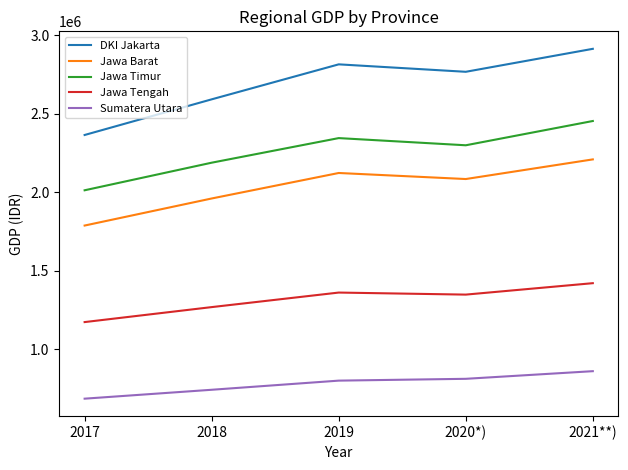

Which category has the highest value in the Jawa Timur series?

2021**)